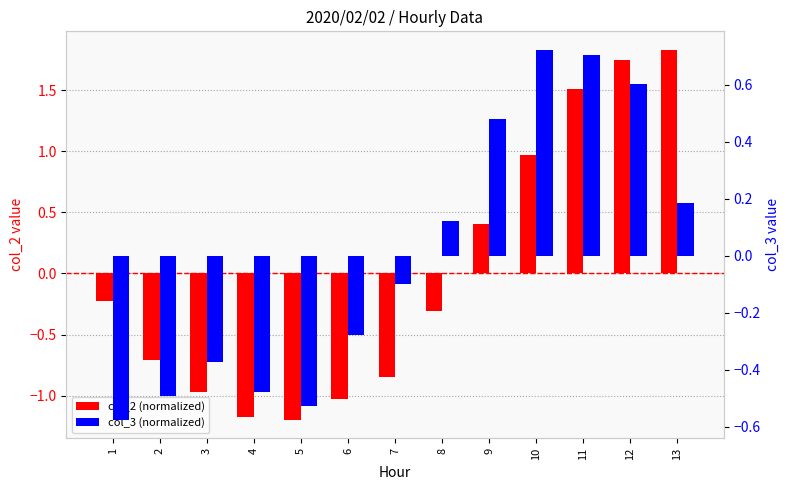

The col_2 (normalized) series shows -0.6 at 6. True or false?

False